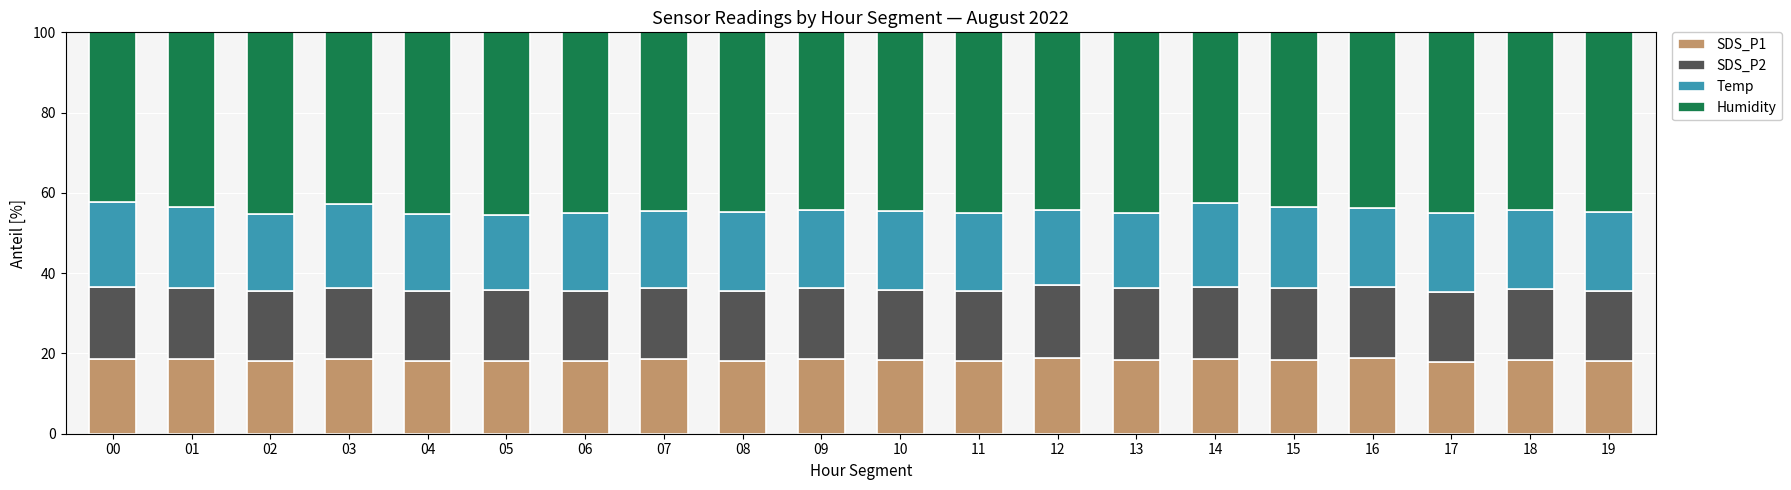

What are all the series names shown in the legend?

SDS_P1, SDS_P2, Temp, Humidity